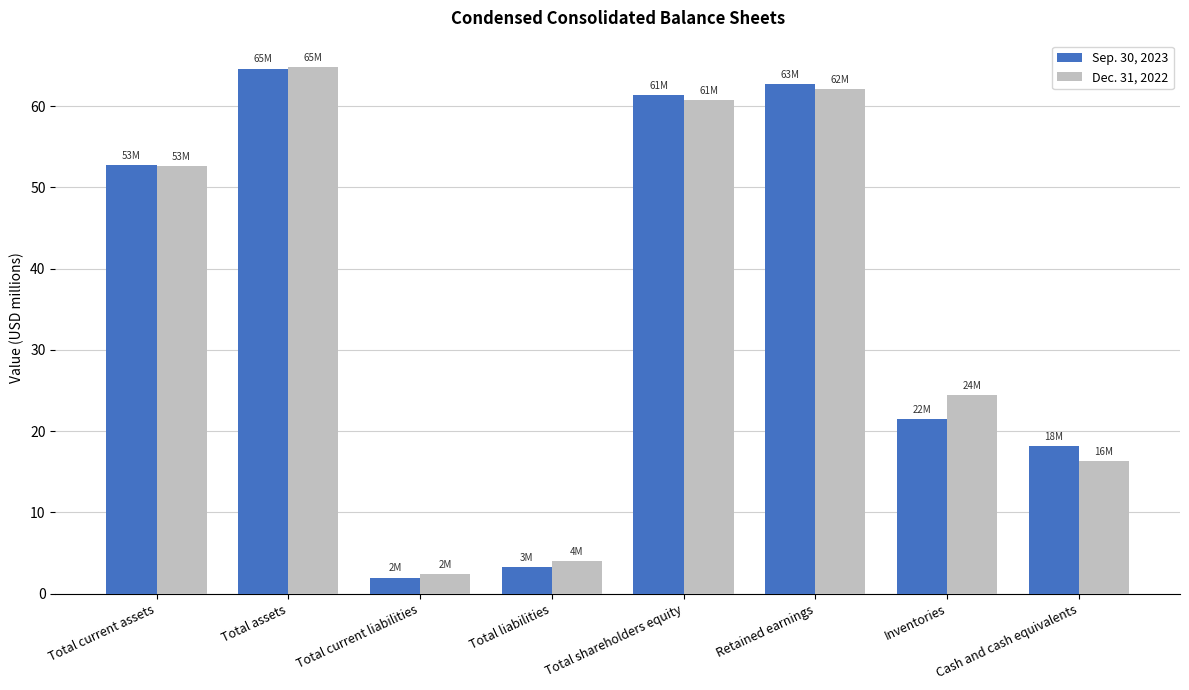

How many bars are there in total?

16